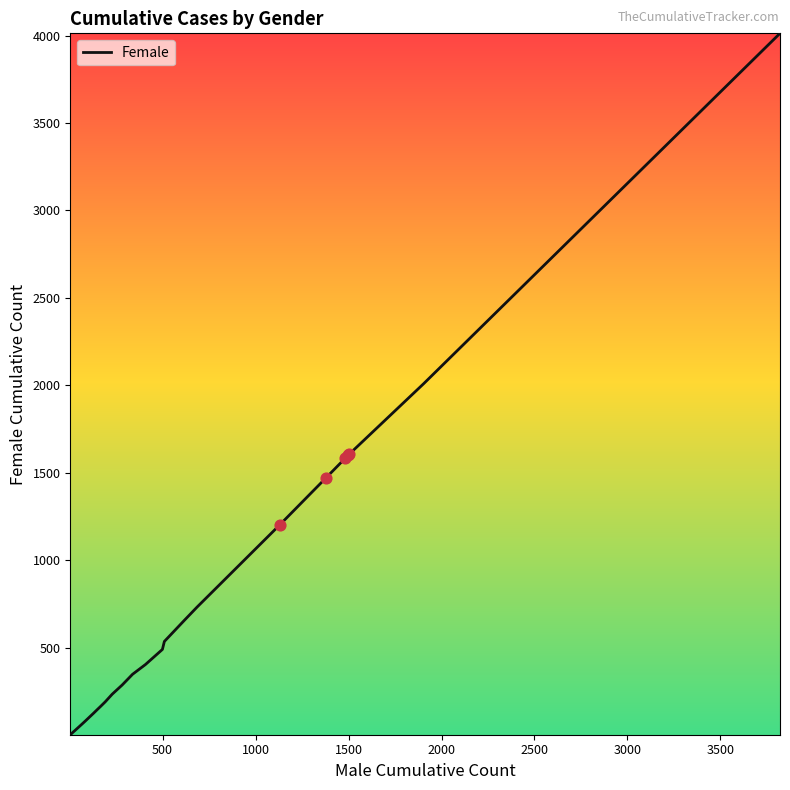

What is the maximum value shown in the chart?

4012.6